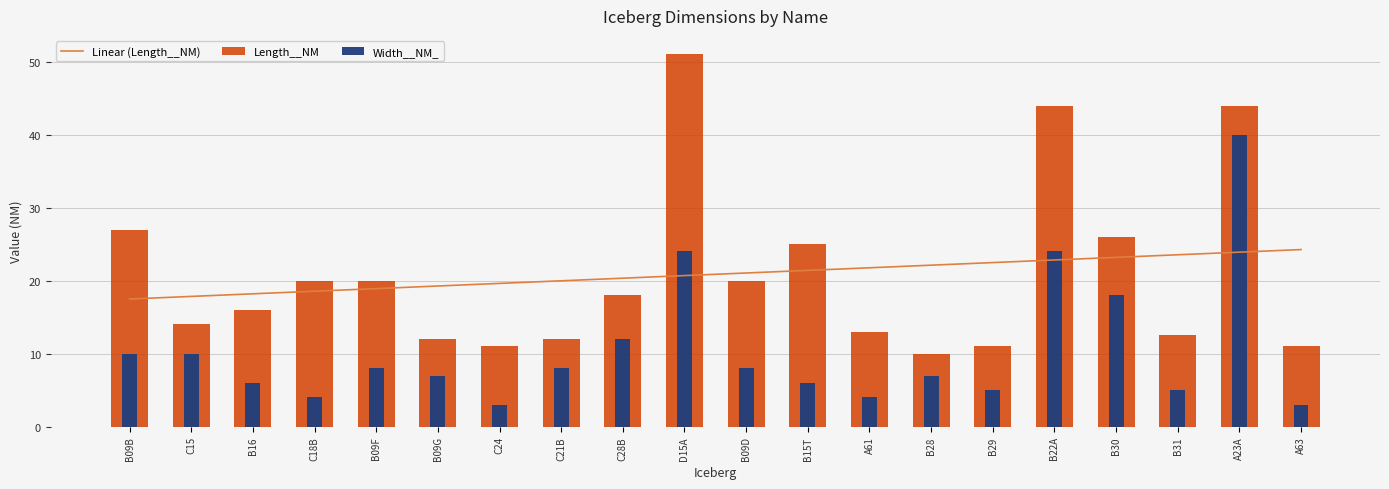

What is the difference between the second highest and second lowest values in the Linear (Length__NM) series?

6.1